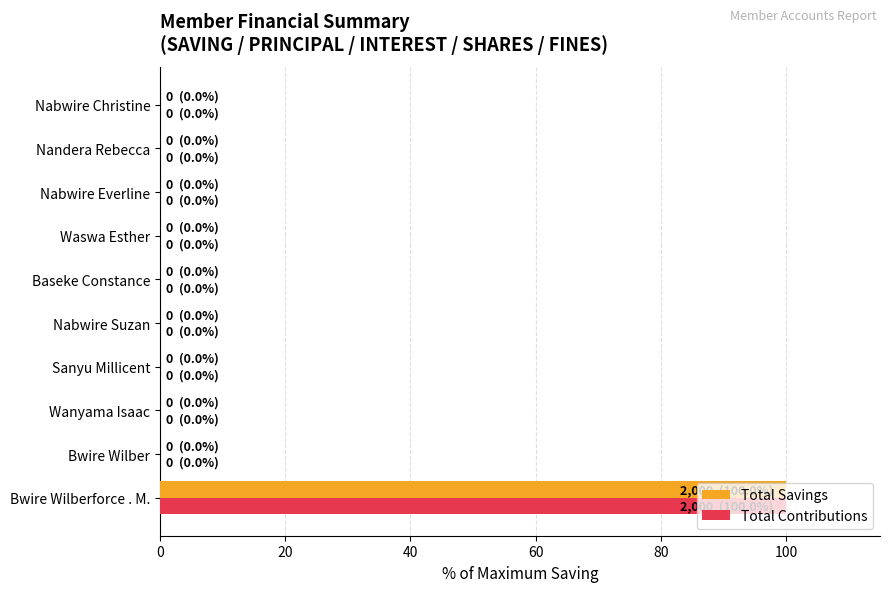

At which label does Total Savings reach its peak?

Bwire Wilberforce . M.